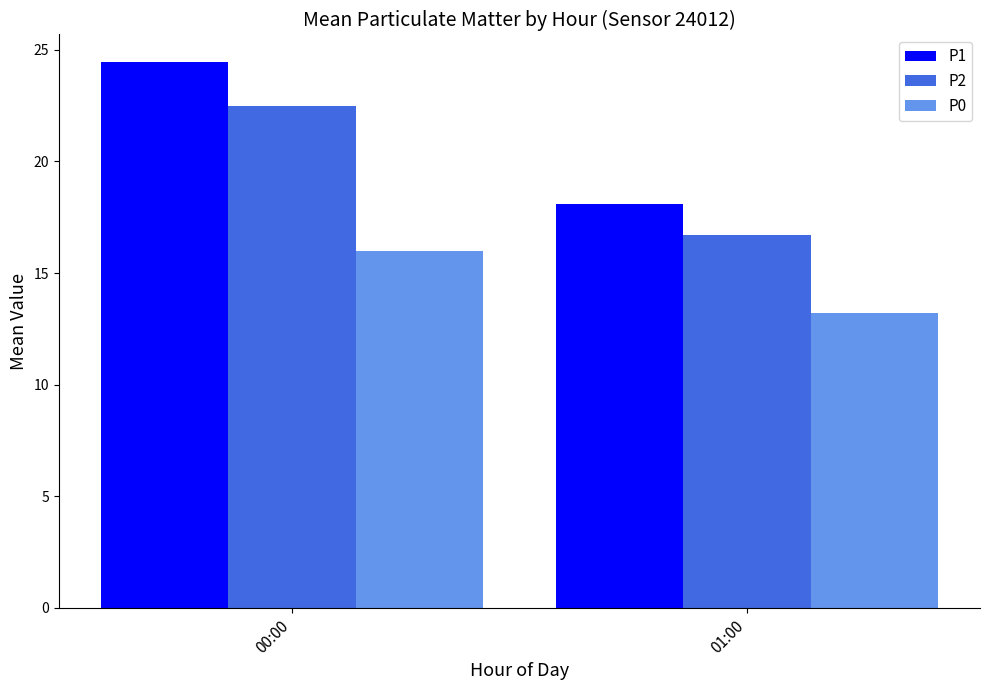

How many data points in P2 are less than 22?

1